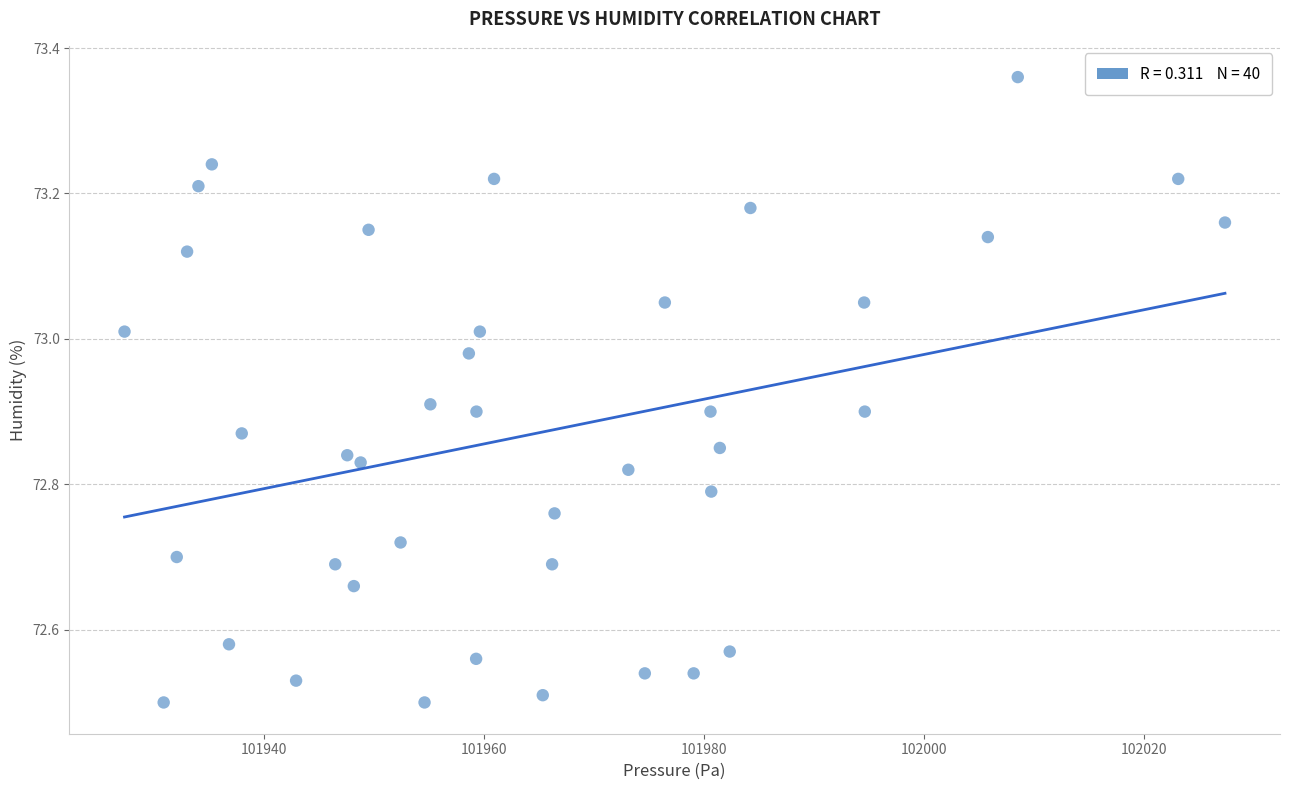

What is the range of X values (max minus min)?

100.1